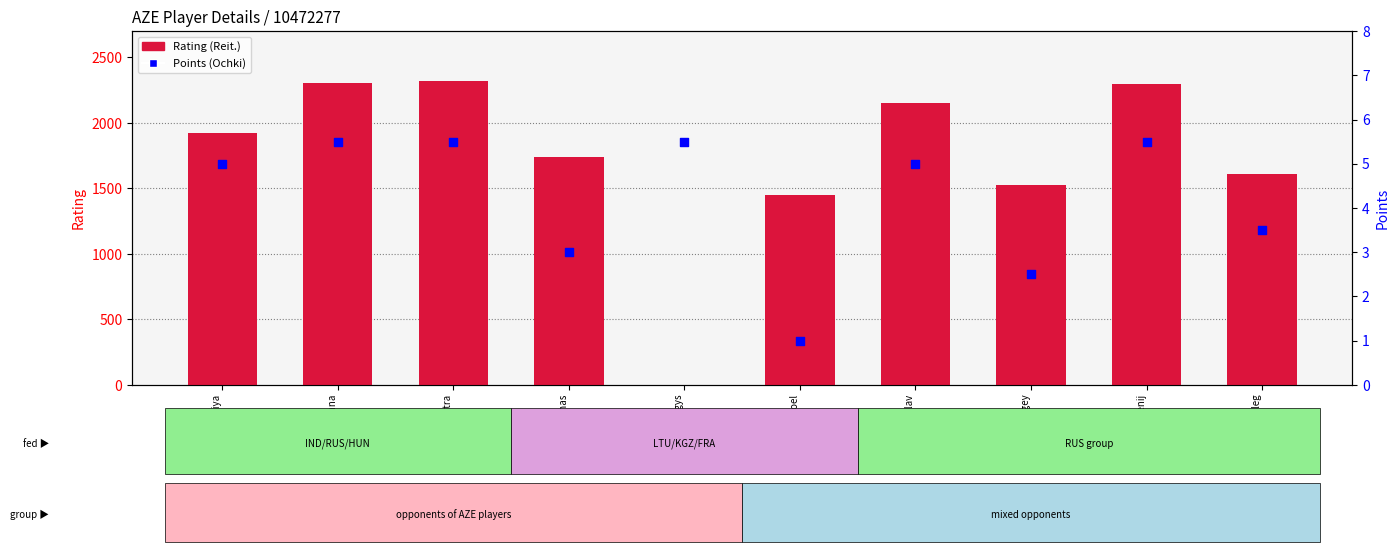

What are all the series names shown in the legend?

Rating (Reit.), Points (Ochki)